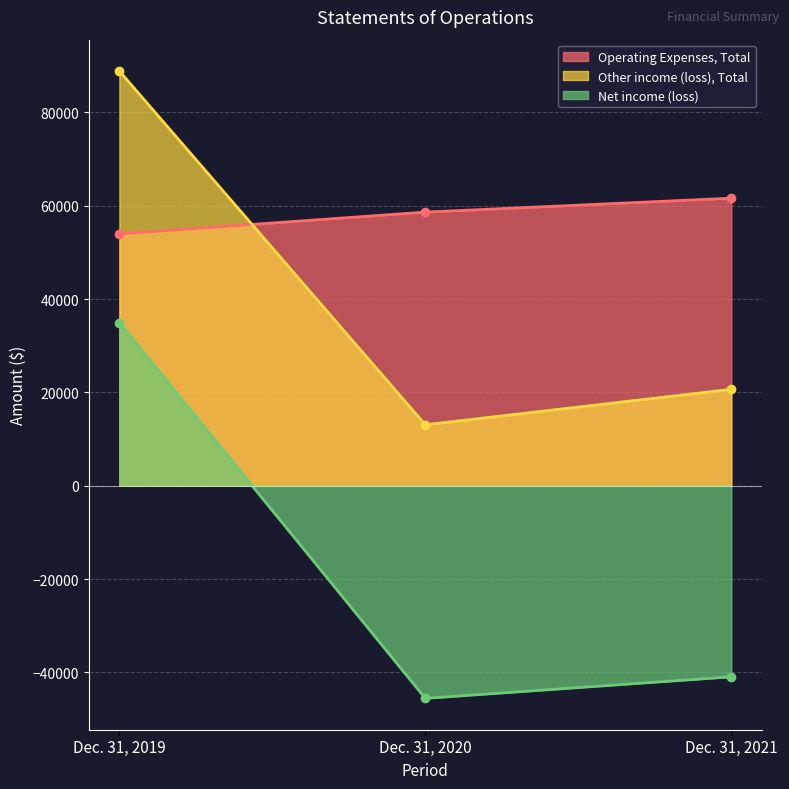

Which series changed the most between Dec. 31, 2019 and Dec. 31, 2020?

Net income (loss)